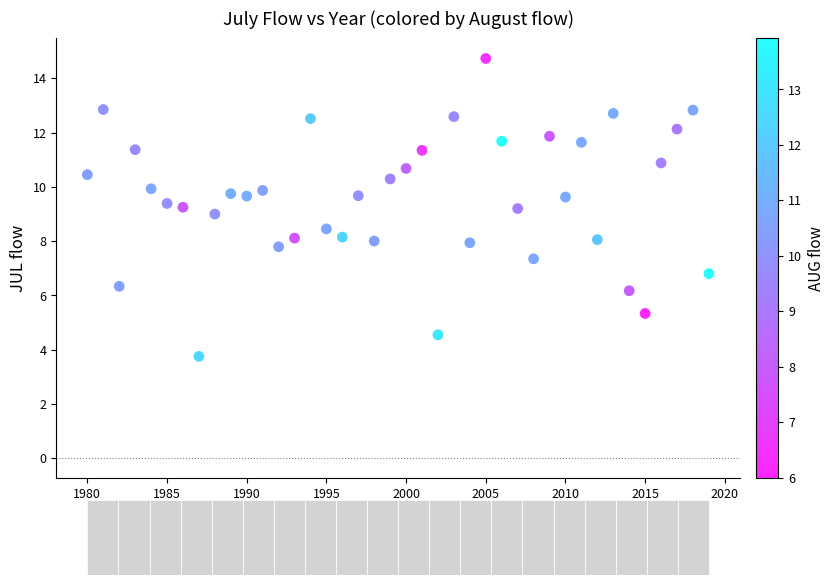

What is the range of X values (max minus min)?

39.0